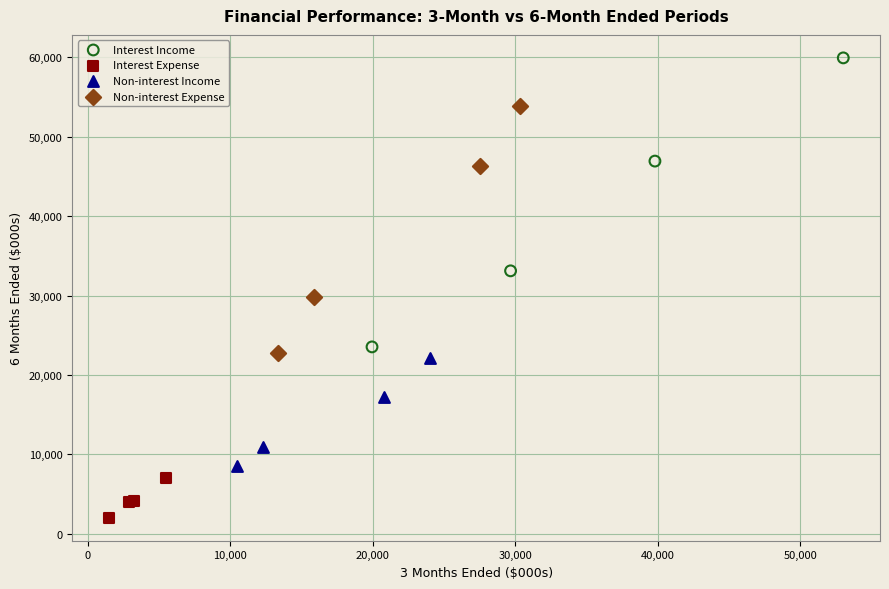

Which series has the widest spread of Y values?

Interest Income